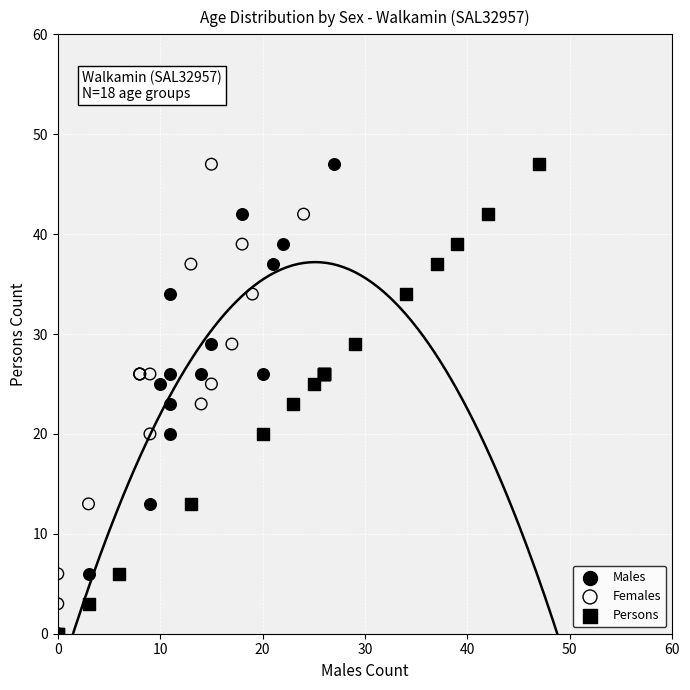

What are all the series names shown in the legend?

Males, Females, Persons